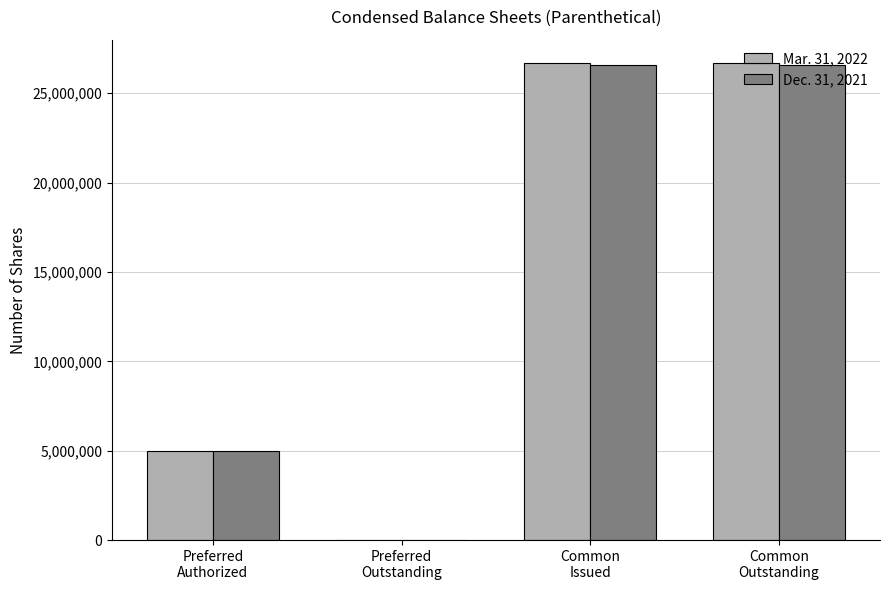

What are all the series names shown in the legend?

Mar. 31, 2022, Dec. 31, 2021